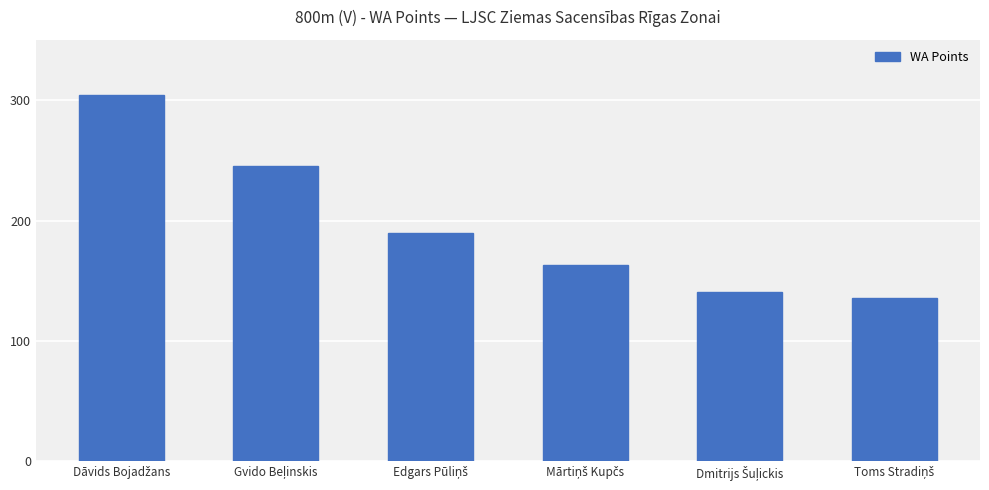

What is the difference between the maximum and second lowest values?

163